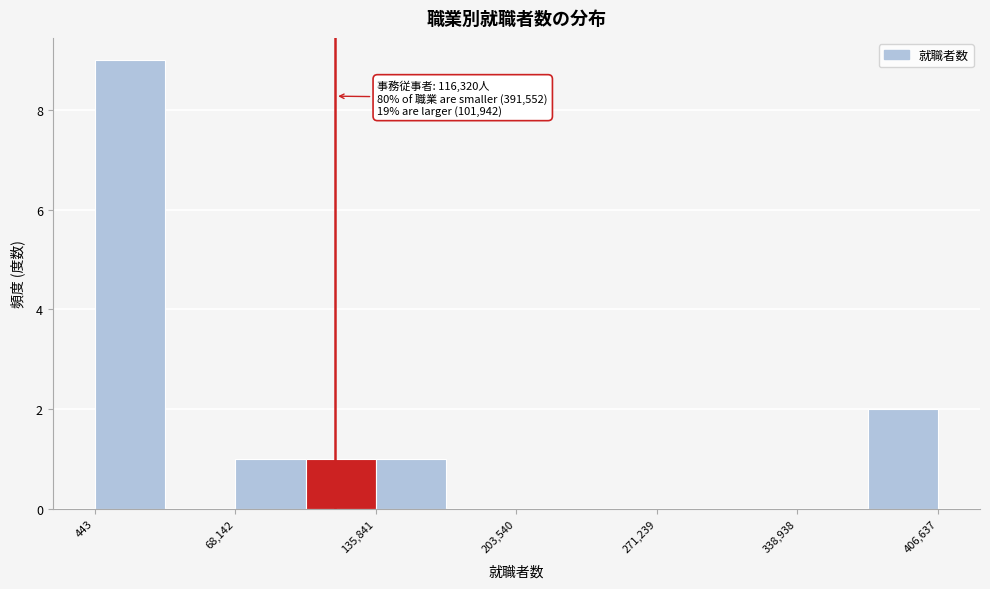

Around what value on the x-axis is the tallest bar? Give the approximate position of its centre, as read against the axis.

20000